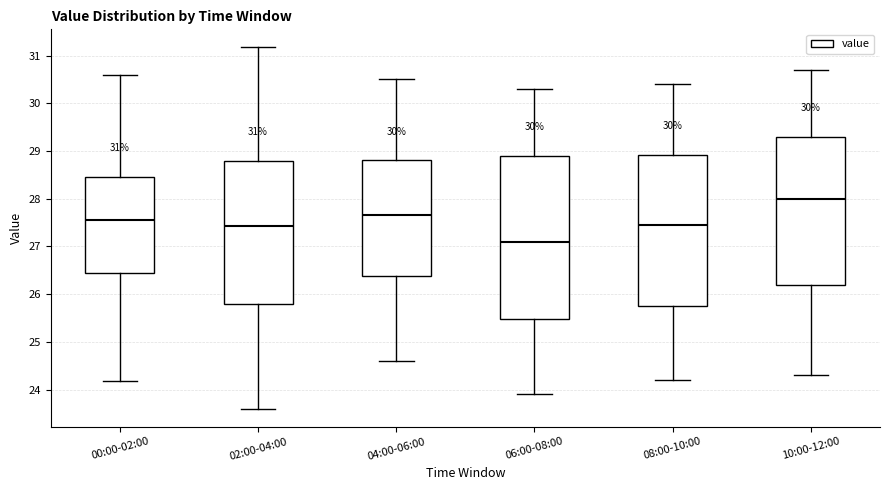

Which box's median line is the highest?

10:00-12:00